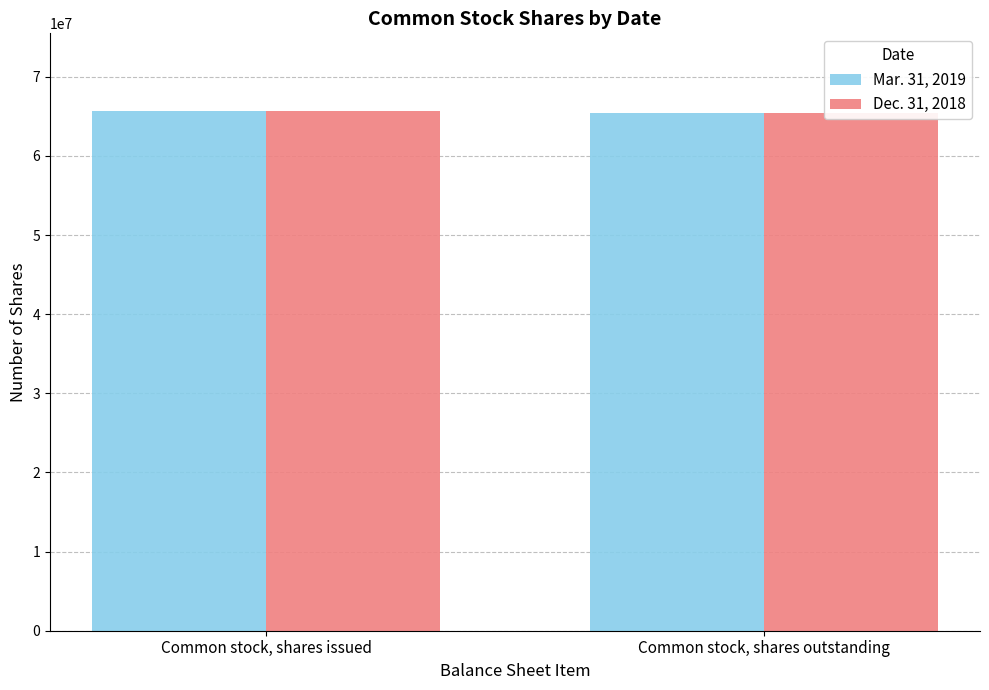

At how many categories does at least one series exceed 65583390?

1